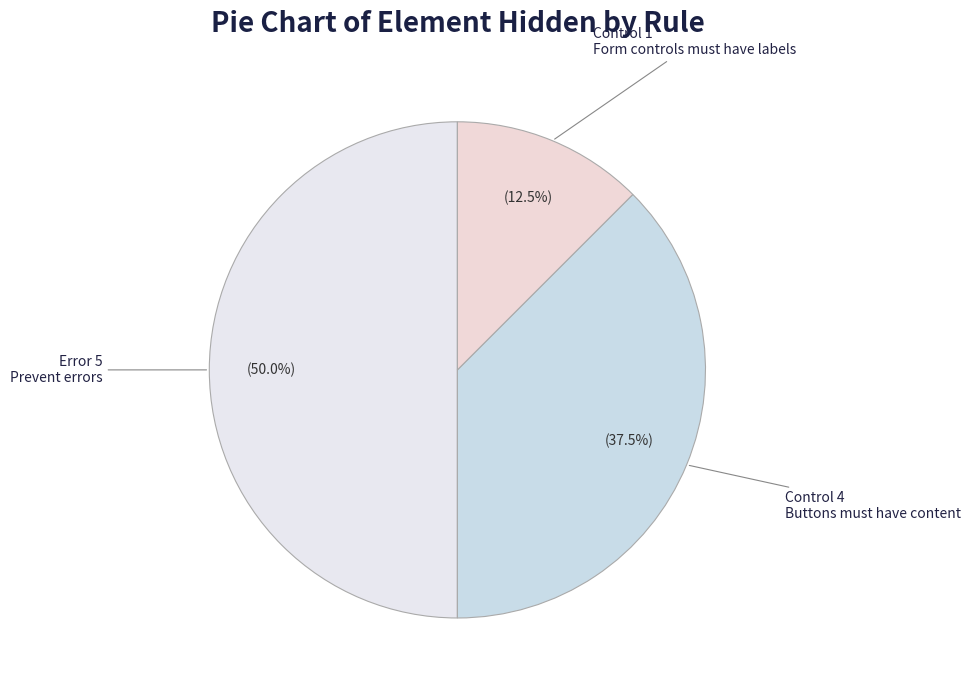

How many segments does this pie chart have?

3